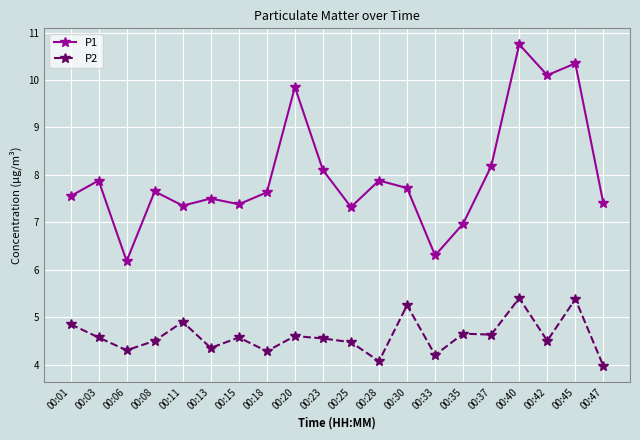

What is the spread (max minus min) of values at 00:47?

3.4